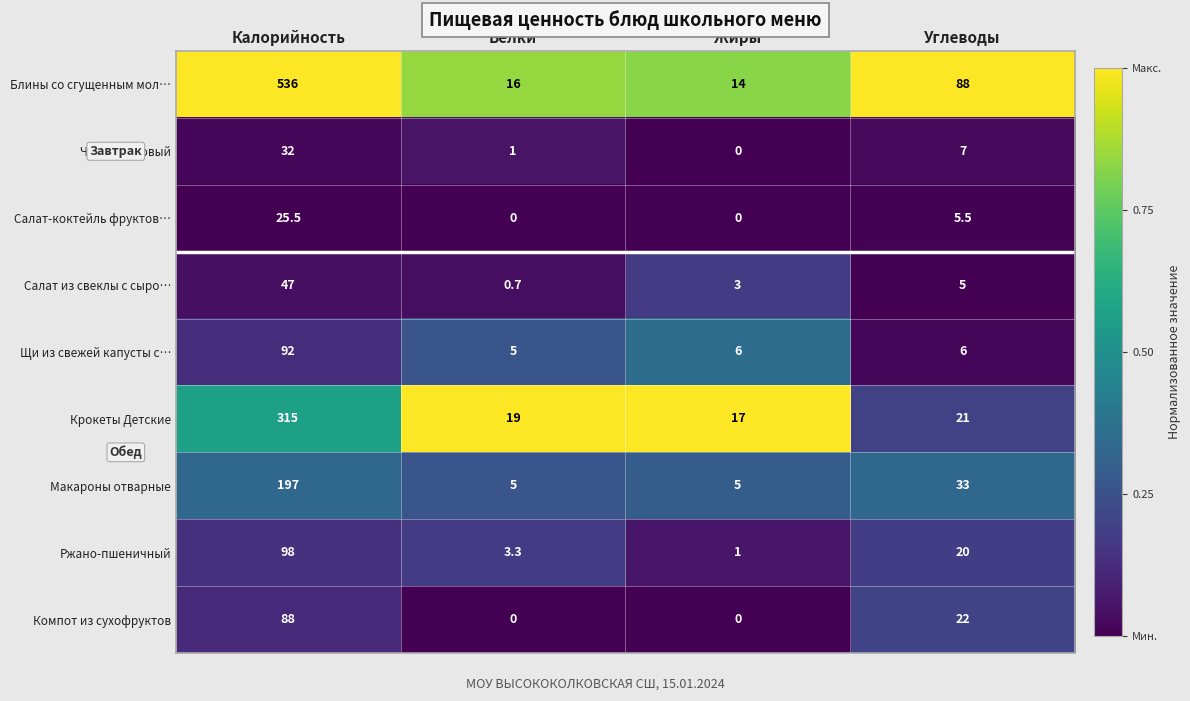

At which label does Щи из свежей капусты с… first exceed 6?

Калорийность